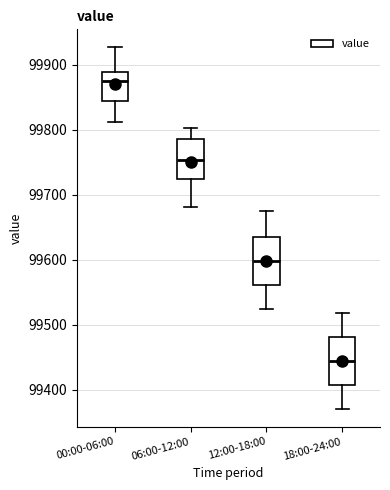

Where is the upper edge of the box for 00:00-06:00 on the y-axis? The values are not printed on the chart, so give them approximately, as read against the axis.

99890